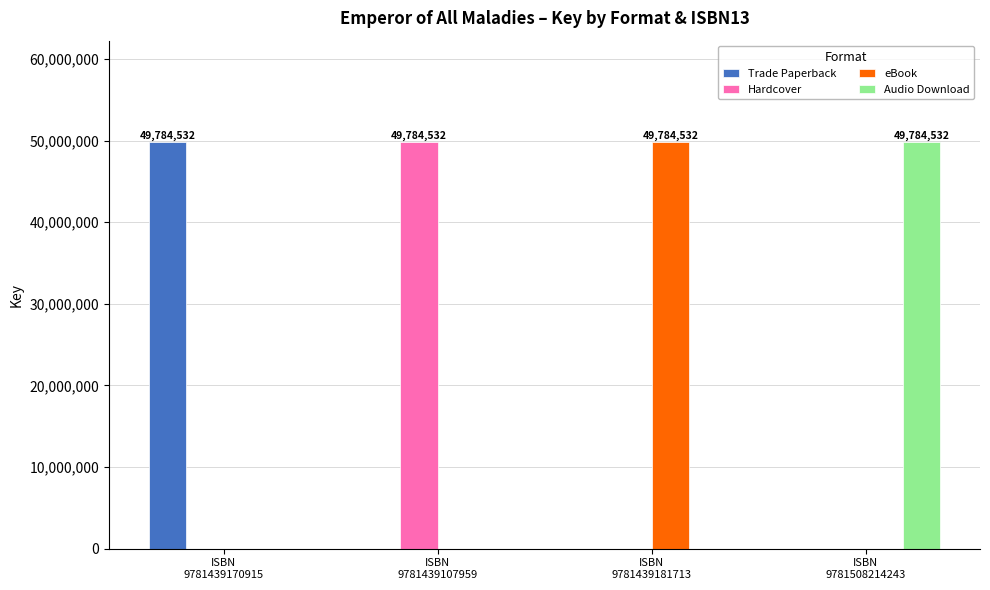

Reading left to right, extract all data points from this chart.

Trade Paperback: 49784532	0	0	0
Hardcover: 0	49784532	0	0
eBook: 0	0	49784532	0
Audio Download: 0	0	0	49784532